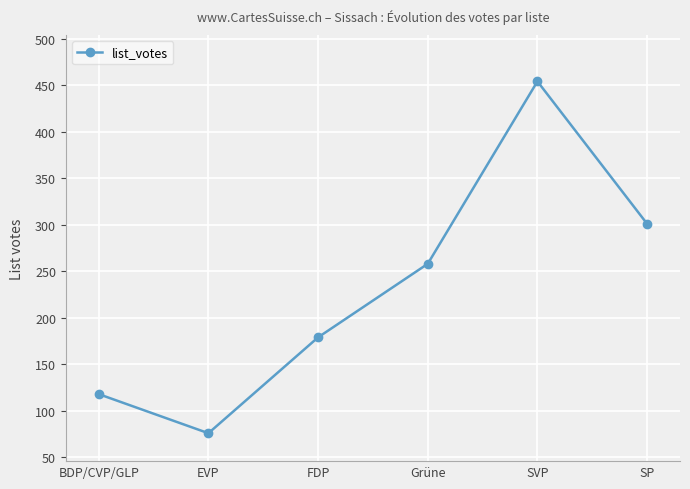

Does the chart display data point markers on the line(s)?

Yes